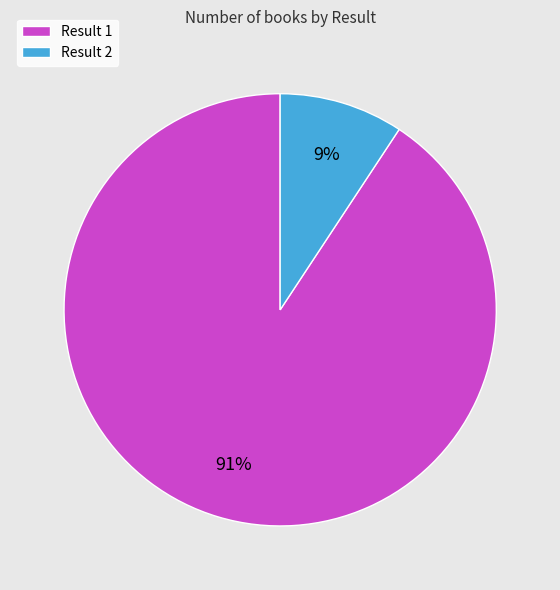

True or false: Result 1 accounts for 91% of the total.

True